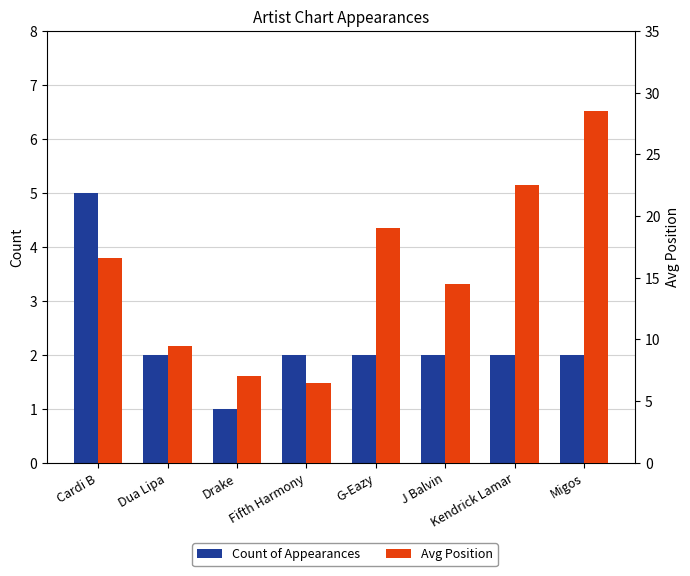

At which label does Avg Position first exceed 16?

Cardi B